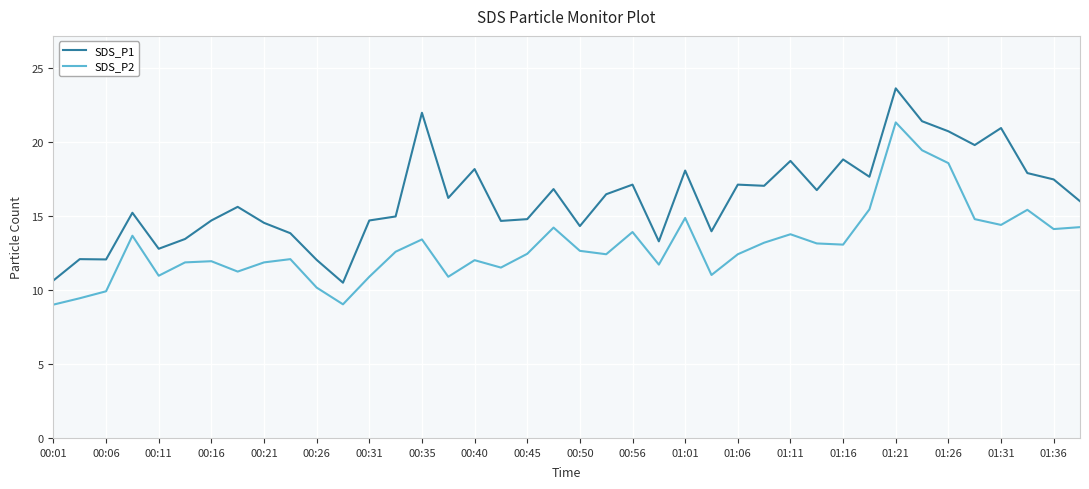

What is the difference between the second highest and minimum values in the SDS_P1 series?

11.5